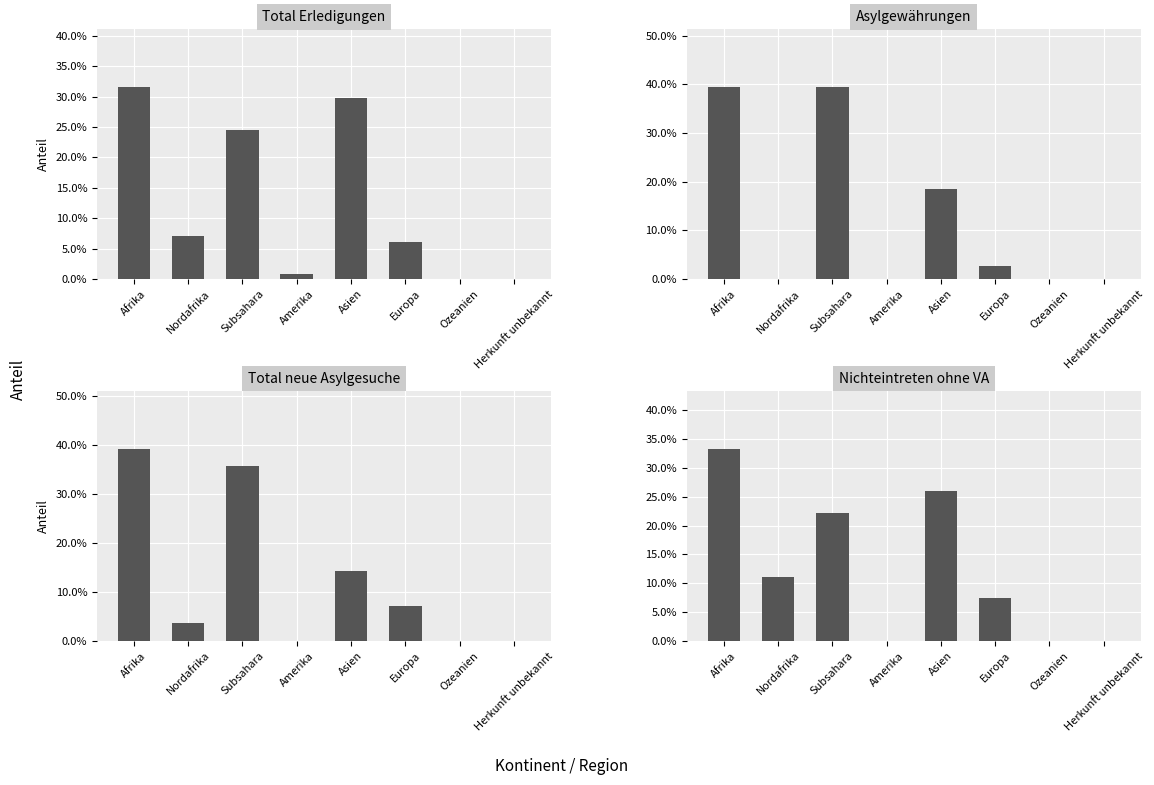

What is the highest value of the Total neue Asylgesuche series?

0.4